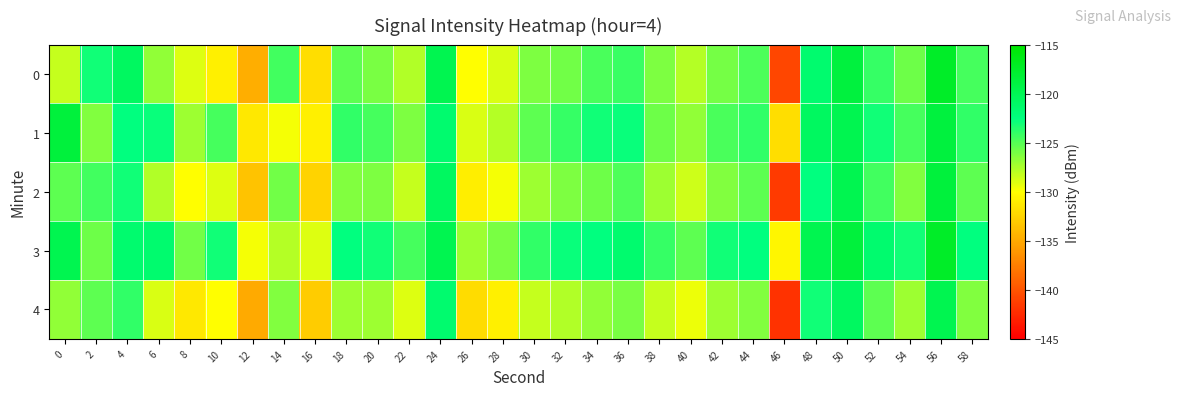

What is the spread (max minus min) of values at 32?

5.0